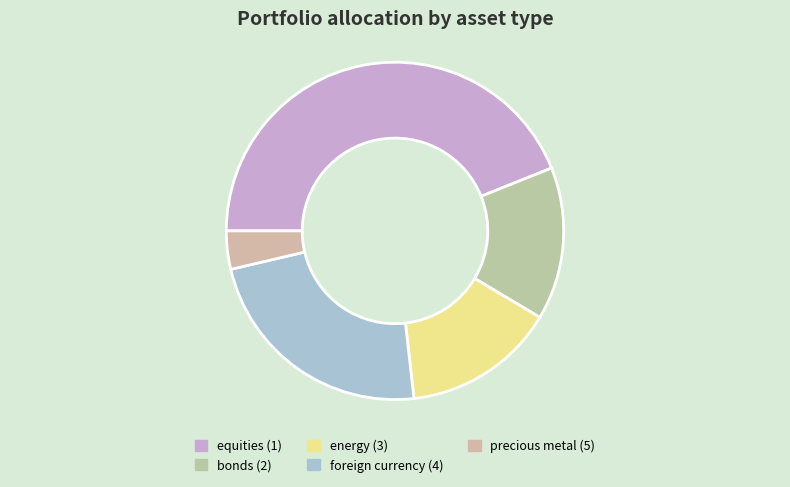

Combined, do precious metal (5) and bonds (2) account for over 50%?

No